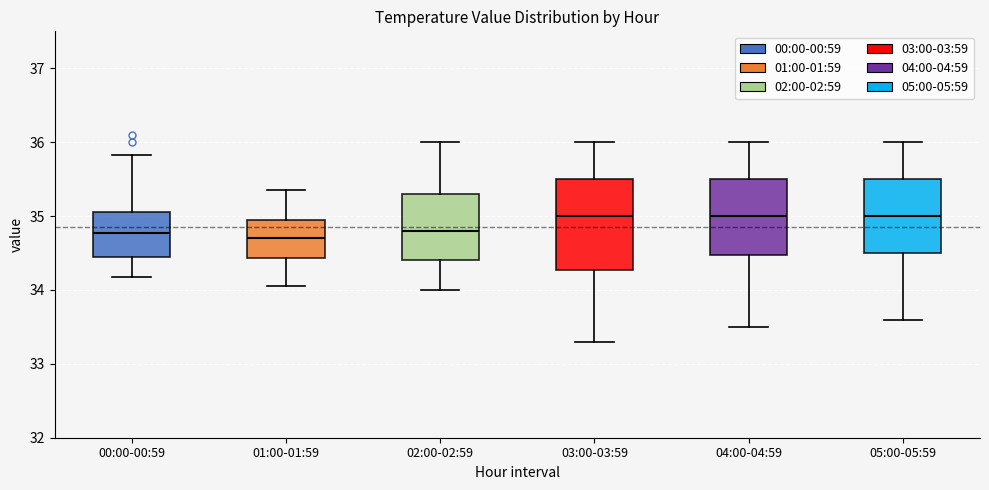

Reading left to right, transcribe this box plot: for each box, give where its median line is, the range the box spans, and where its two whiskers end, as read against the y-axis. The values are not printed on the chart, so give them approximately, as read against the axis.

00:00-00:59: median 34.8, box 34.4 to 35.1, whiskers 34.2 to 35.8
01:00-01:59: median 34.7, box 34.4 to 35.0, whiskers 34.1 to 35.4
02:00-02:59: median 34.8, box 34.4 to 35.3, whiskers 34.0 to 36.0
03:00-03:59: median 35.0, box 34.3 to 35.5, whiskers 33.3 to 36.0
04:00-04:59: median 35.0, box 34.5 to 35.5, whiskers 33.5 to 36.0
05:00-05:59: median 35.0, box 34.5 to 35.5, whiskers 33.6 to 36.0